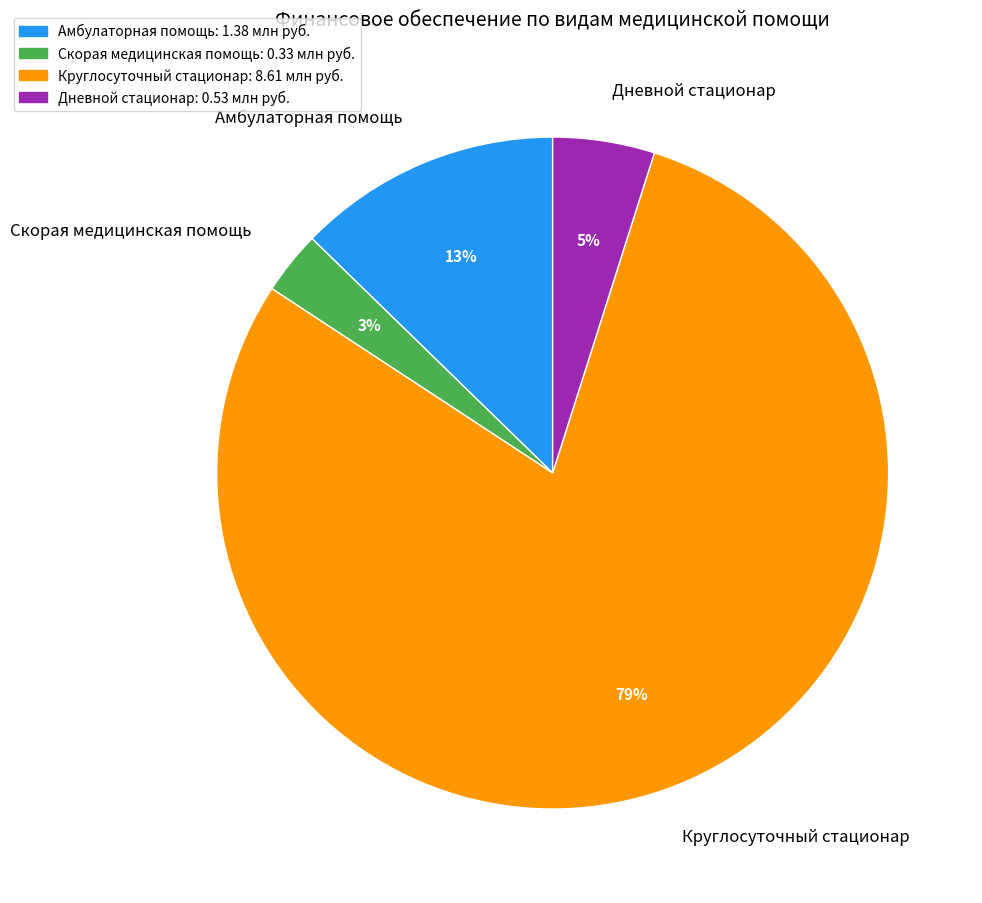

How many segments does this pie chart have?

4